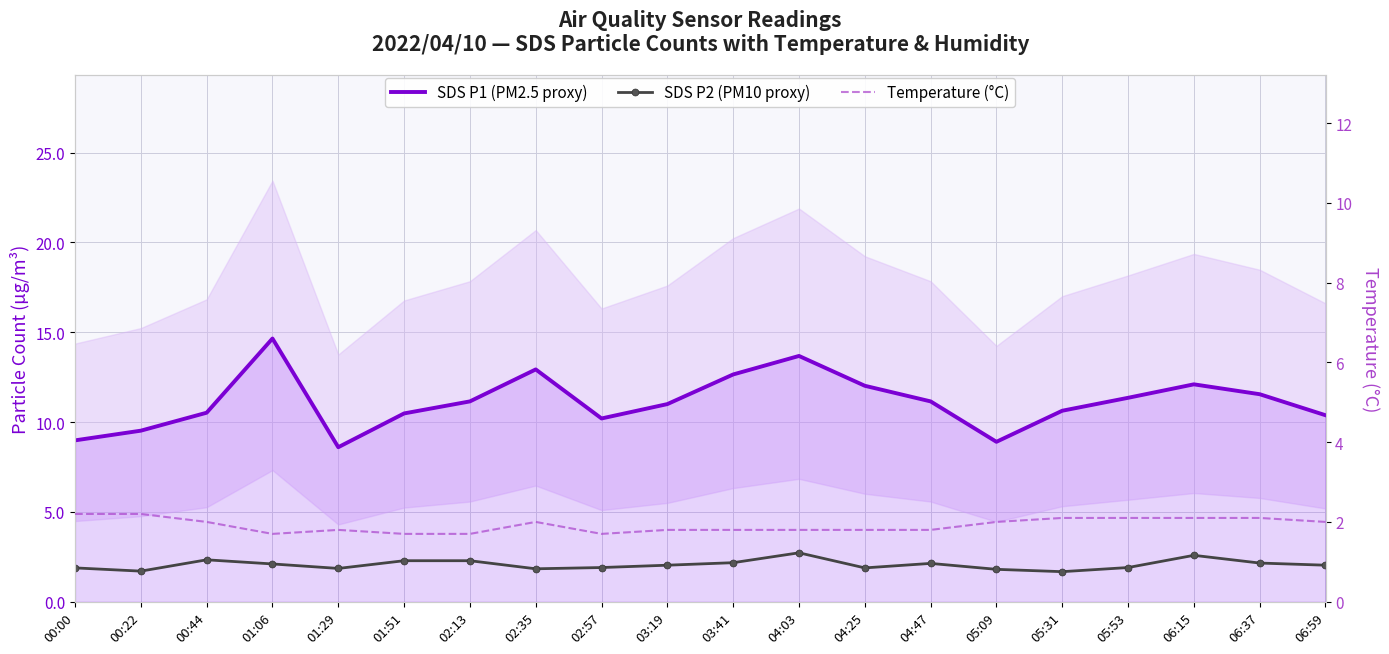

Reading left to right, list all the values displayed in this chart.

SDS P1 (PM2.5 proxy): 9.0	9.5	10.5	14.7	8.6	10.5	11.2	12.9	10.2	11.0	12.7	13.7	12.0	11.2	8.9	10.6	11.3	12.1	11.6	10.4
SDS P2 (PM10 proxy): 1.9	1.7	2.3	2.1	1.9	2.3	2.3	1.8	1.9	2.0	2.2	2.7	1.9	2.1	1.8	1.7	1.9	2.6	2.1	2.0
Temperature (°C): 2.2	2.2	2.0	1.7	1.8	1.7	1.7	2.0	1.7	1.8	1.8	1.8	1.8	1.8	2.0	2.1	2.1	2.1	2.1	2.0